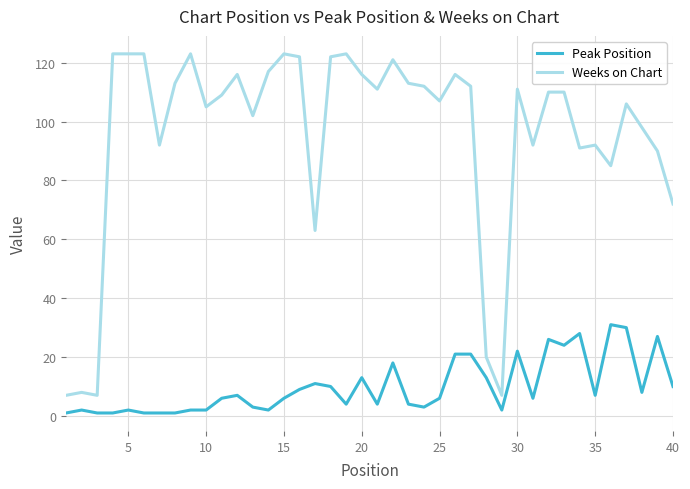

True or false: Weeks on Chart and Peak Position cross at least once.

False